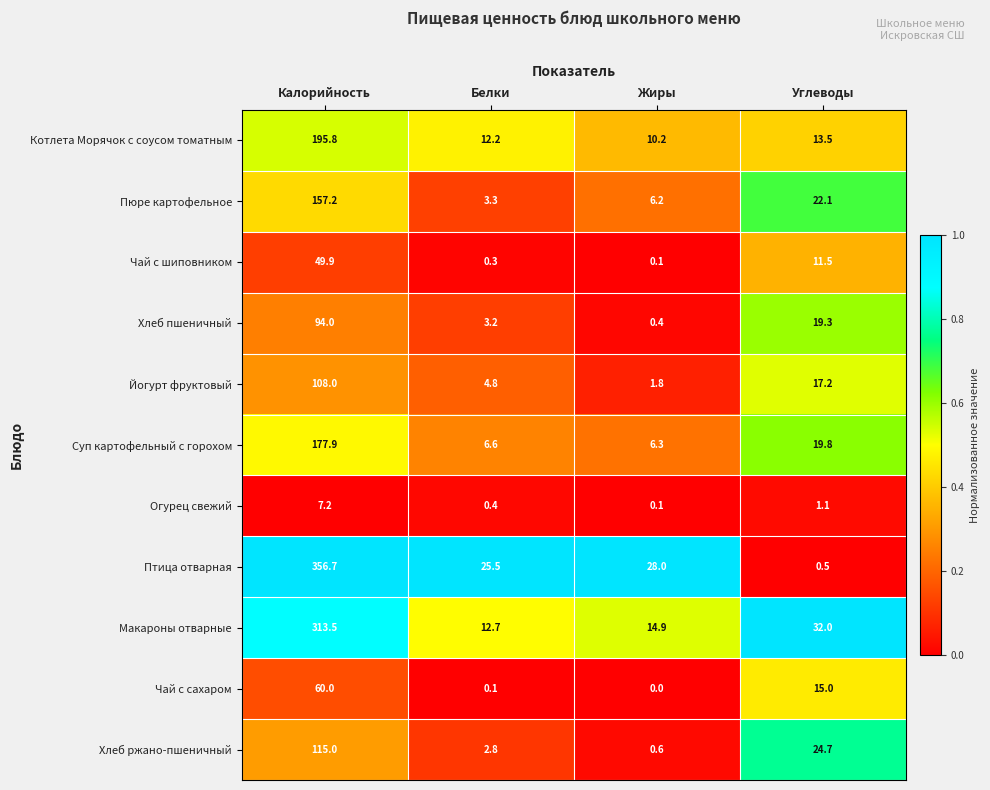

What is the sum of the Огурец свежий values at Белки and Калорийность?

7.6